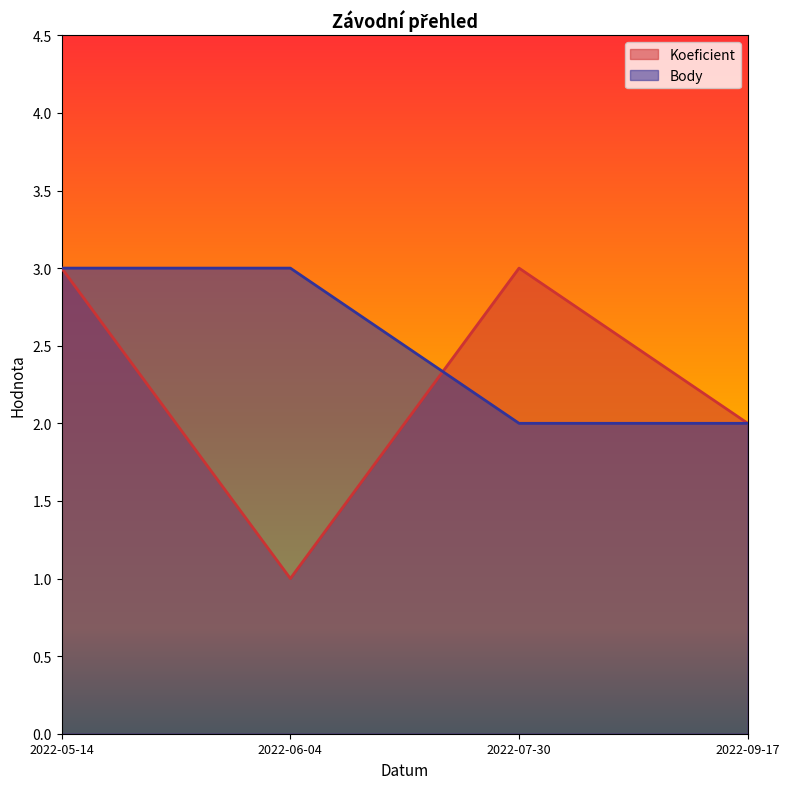

True or false: Body and Koeficient intersect in this chart.

True